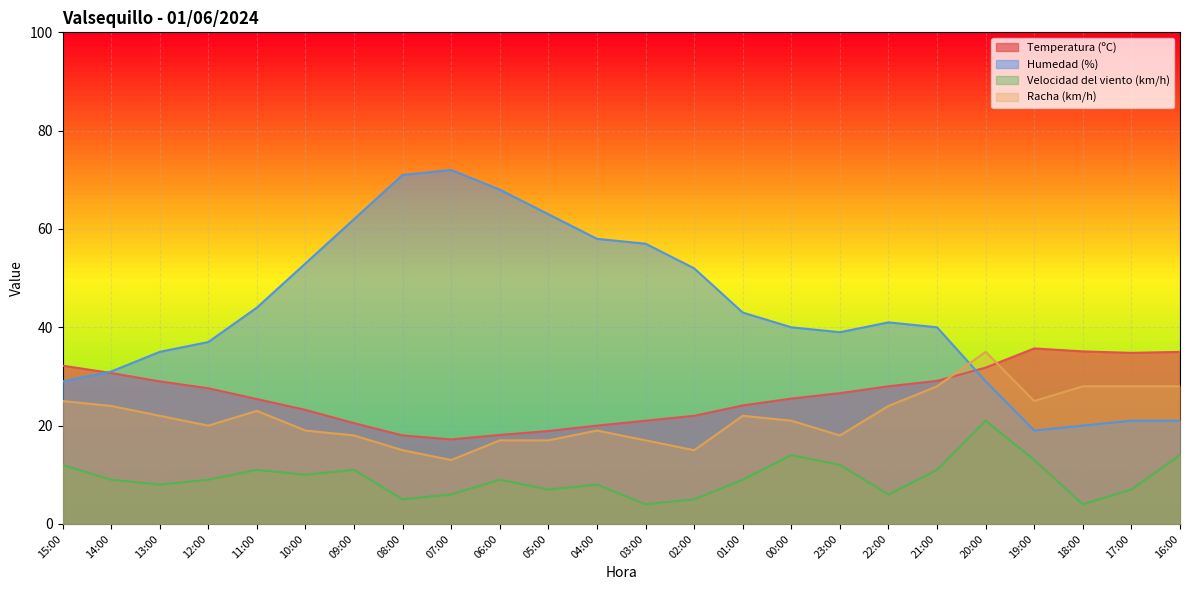

What is the value of the Velocidad del viento (km/h) point at the 17th from the left?

12.0